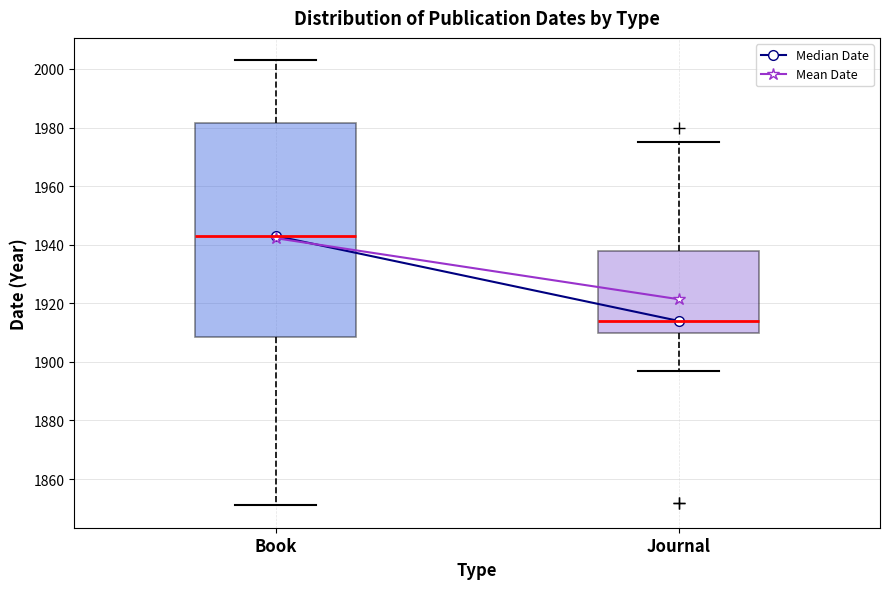

Which box has the lowest median line?

Journal